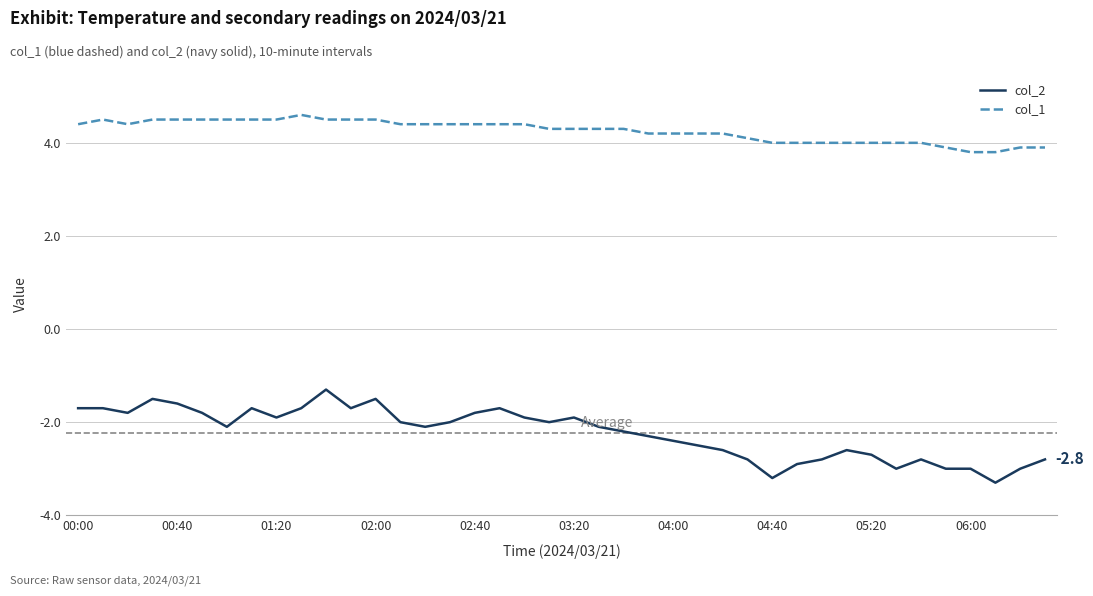

List the series in order of their overall mean, highest first.

col_1, col_2